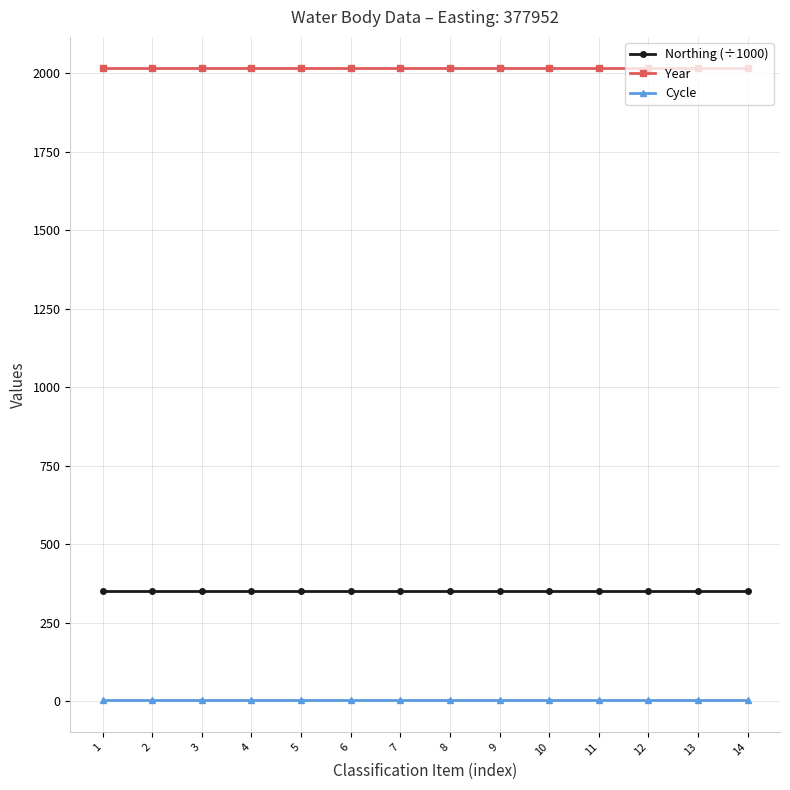

Count the number of categories in the chart.

14